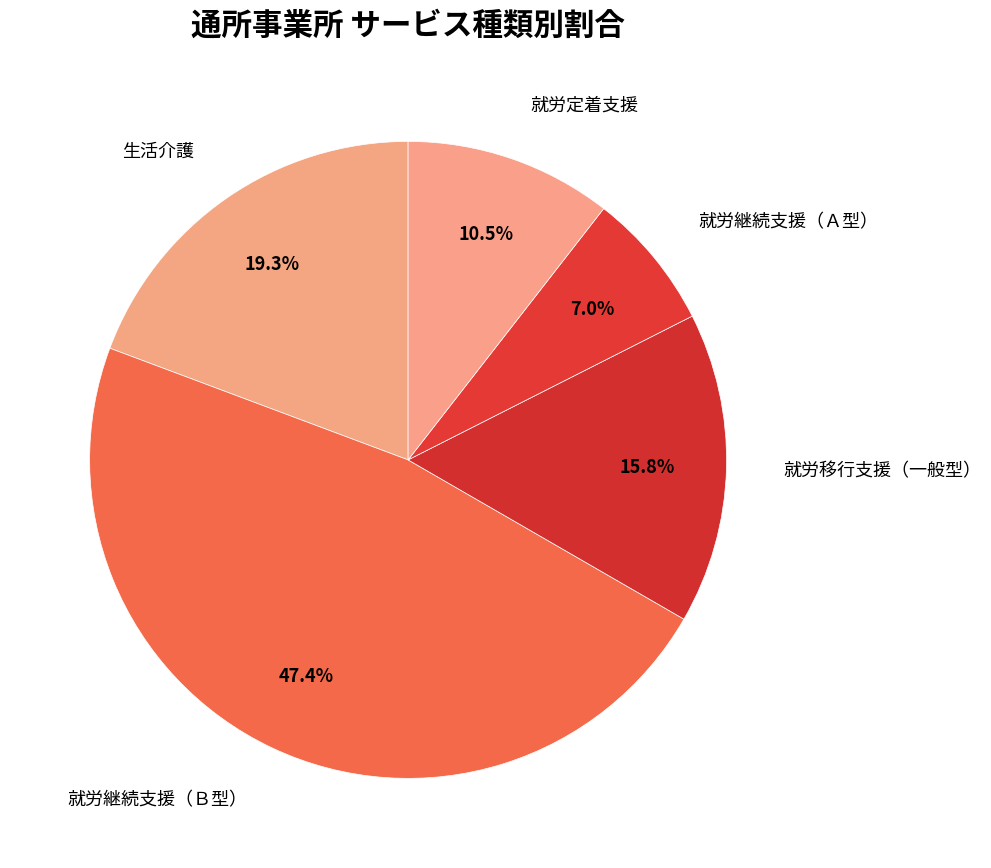

Is there any slice that represents more than half of the pie?

No